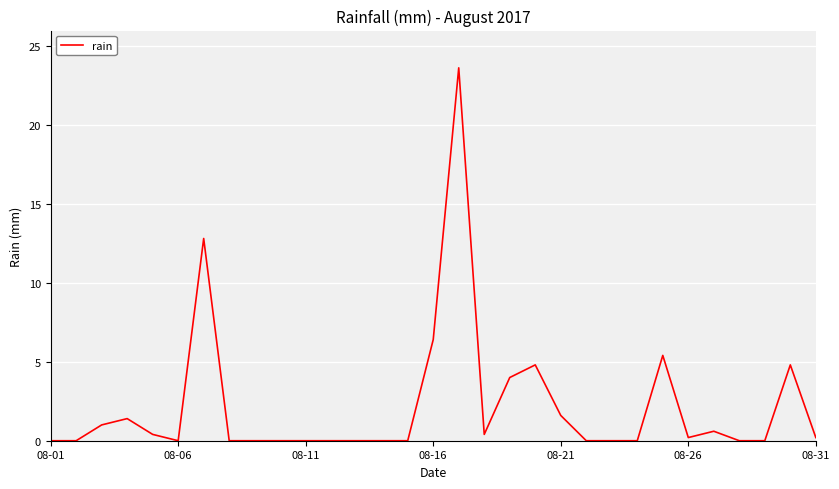

Reading right to left, what are all the values shown in this chart?

0.2	4.8	0.0	0.0	0.6	0.2	5.4	0.0	0.0	0.0	1.6	4.8	4.0	0.4	23.6	6.4	0.0	0.0	0.0	0.0	0.0	0.0	0.0	0.0	12.8	0.0	0.4	1.4	1.0	0.0	0.0